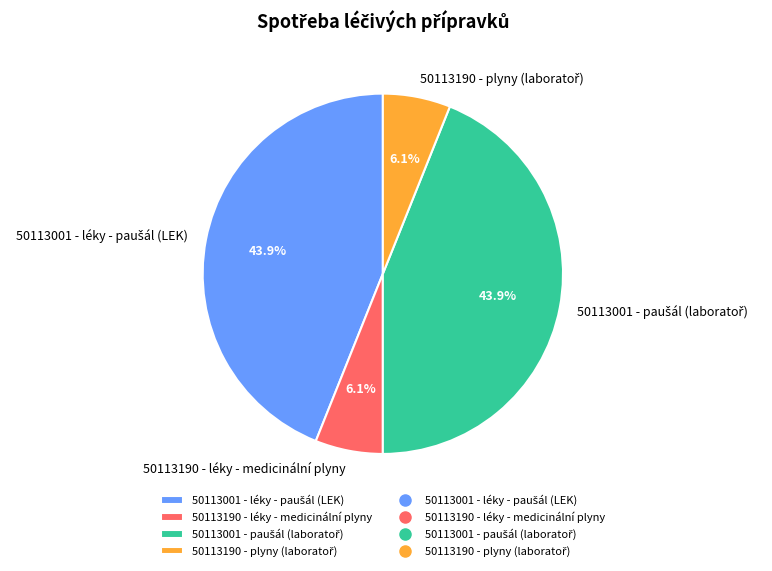

Does any single category account for the majority?

No